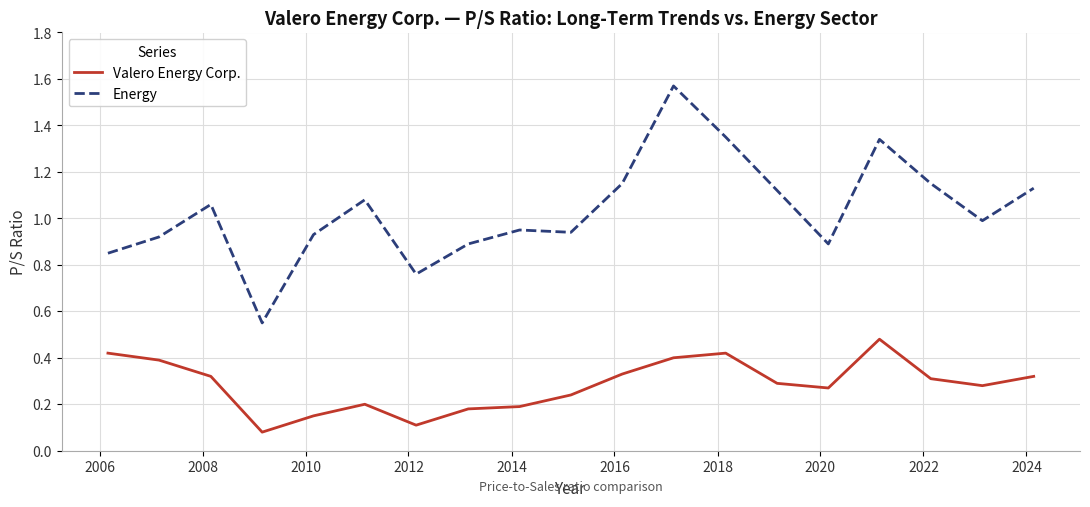

Rank the series by their average value, from highest to lowest.

Energy, Valero Energy Corp.